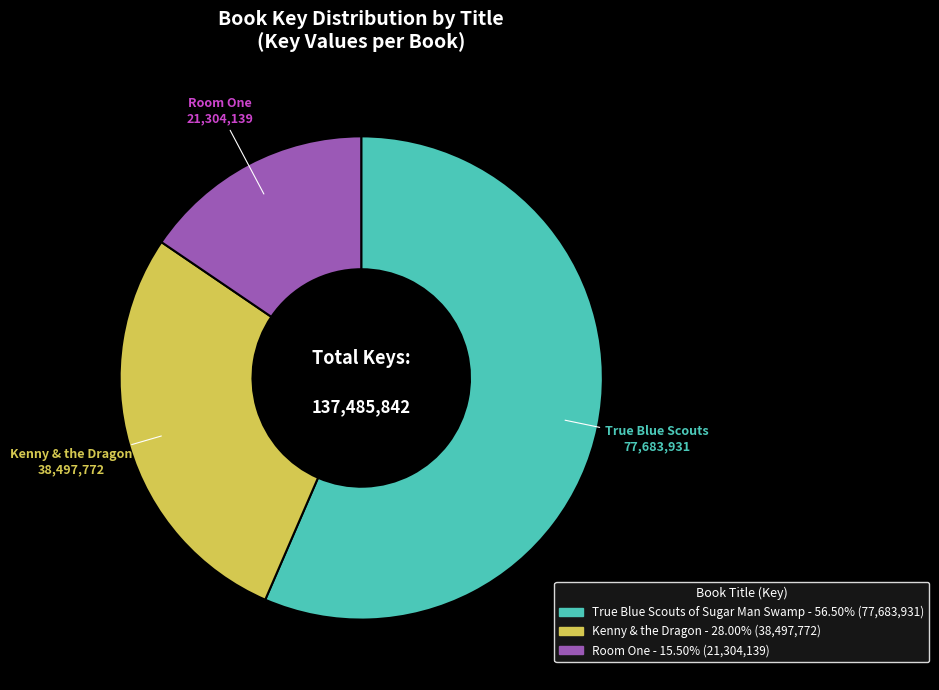

How many slices are in this pie chart?

3